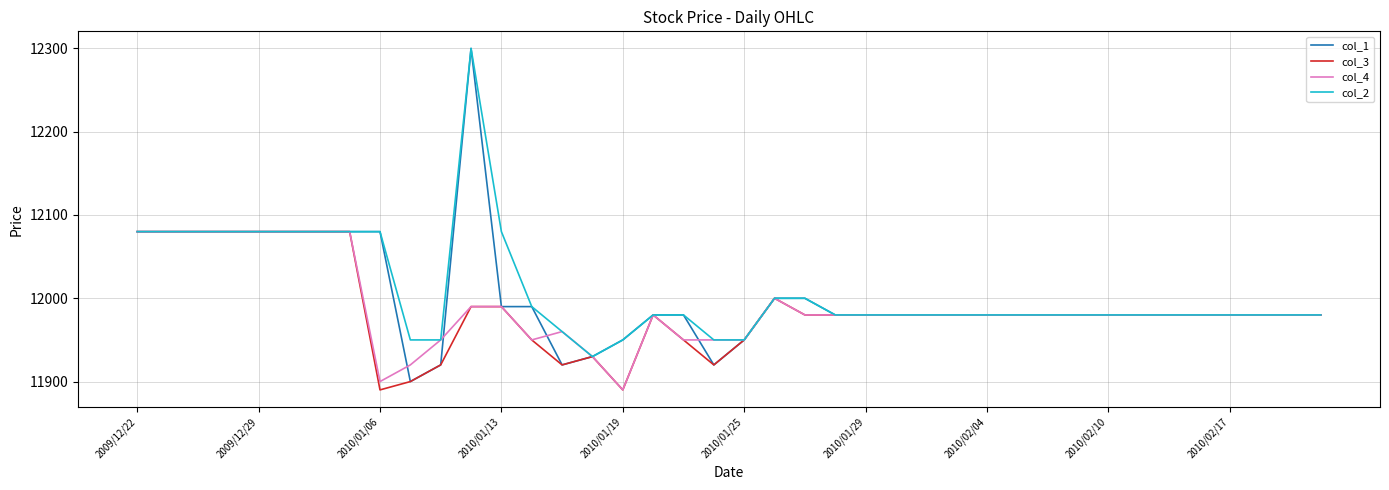

Which series has the widest spread of values?

col_1